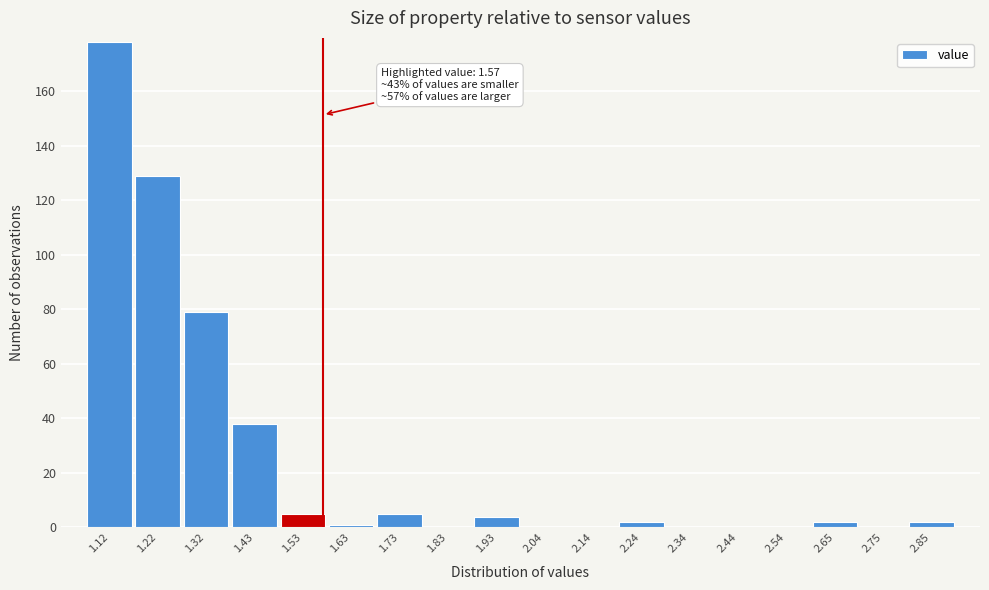

Which range on the x-axis has the tallest bar?

1.08 to 1.18